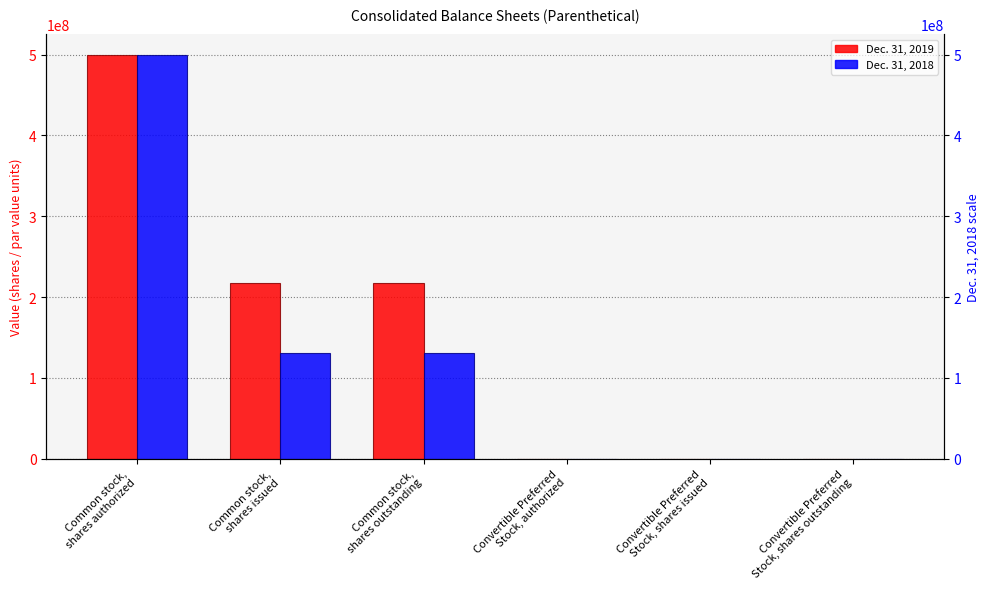

Reading left to right, what are all the values shown in this chart?

Dec. 31, 2019: 500000000	217641356	217641356	10000	4939	4939
Dec. 31, 2018: 500000000	131170840	131170840	10000	0	0